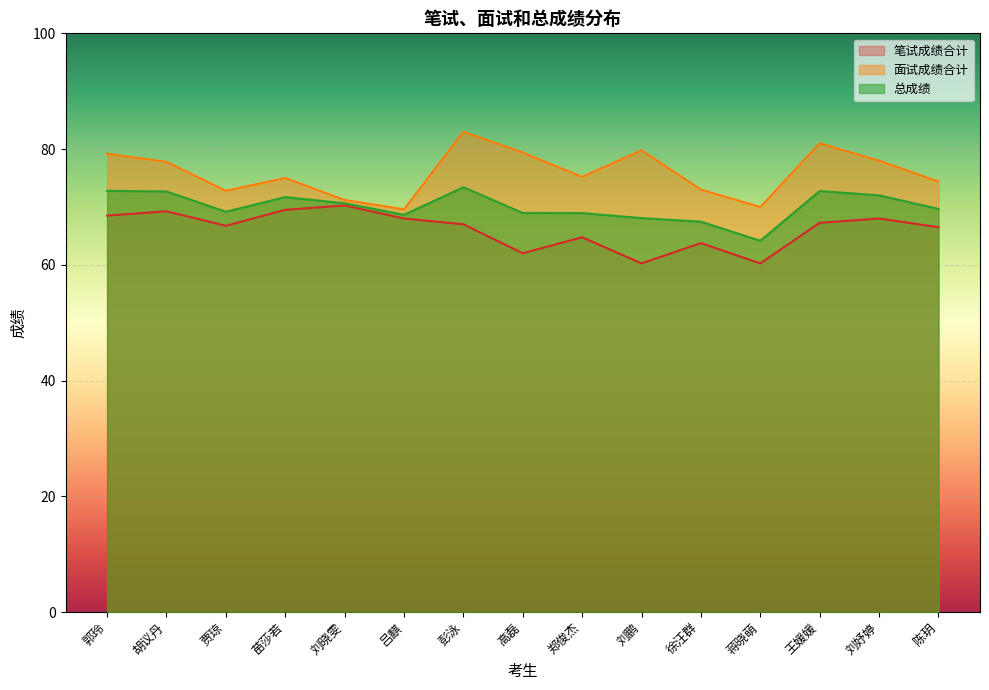

True or false: 笔试成绩合计 and 总成绩 intersect in this chart.

False